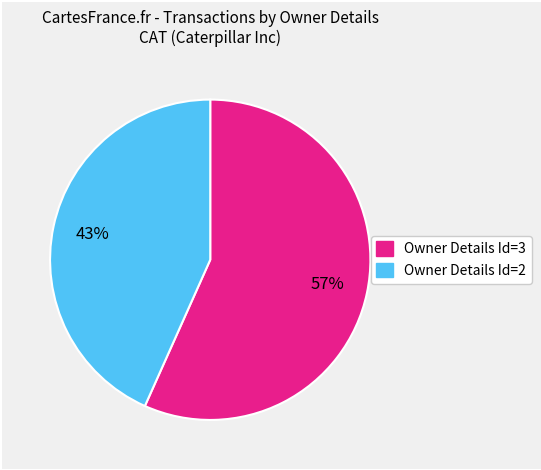

Does any single category account for the majority?

Yes